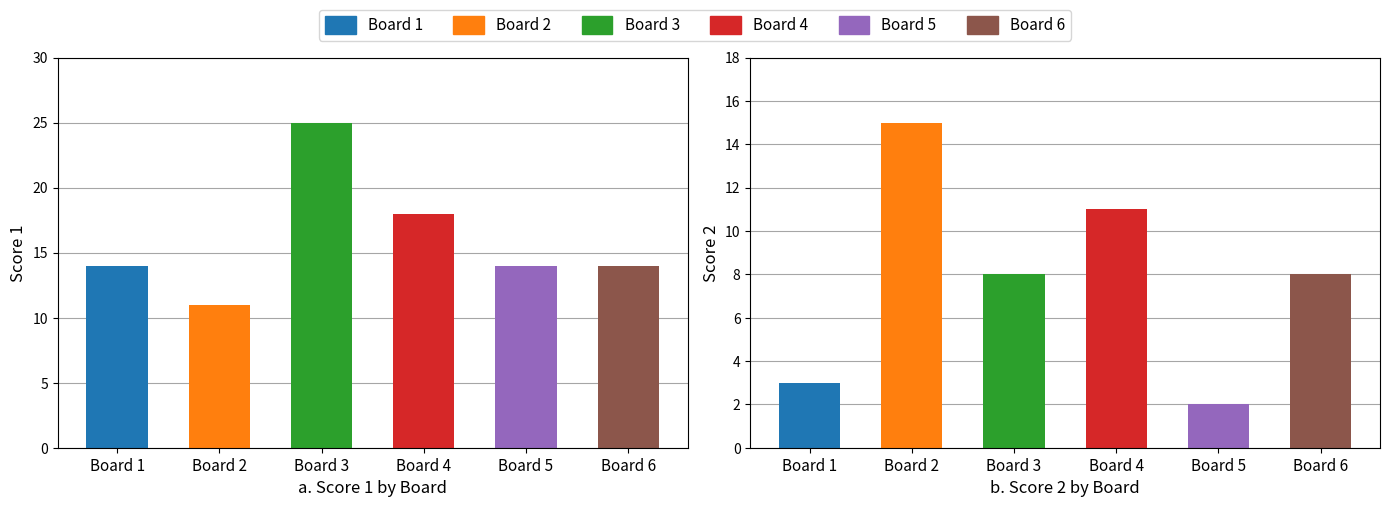

What is the difference between the highest and lowest values at Board 2?

4